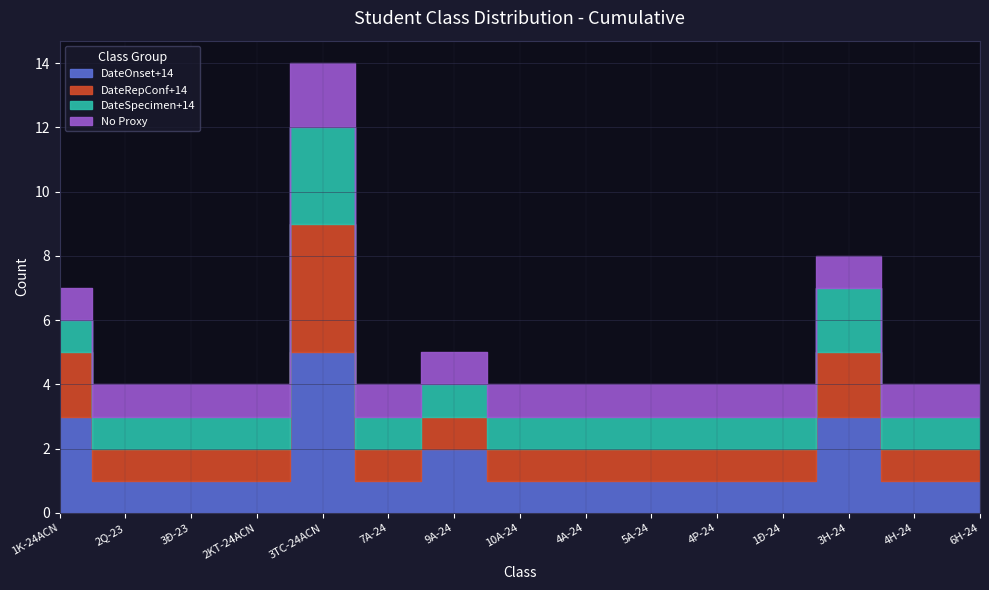

What is the approximate value of No Proxy at 3TC-24ACN?

2